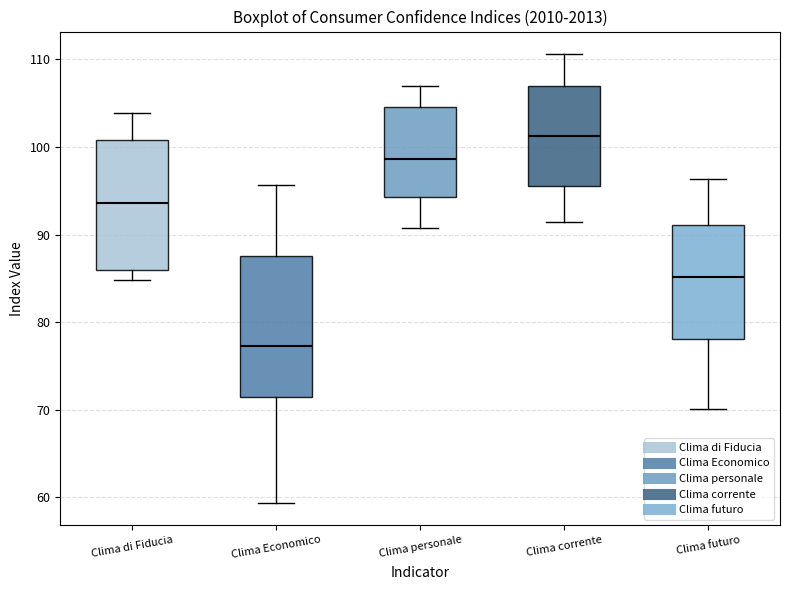

Which box's median line is the lowest?

Clima Economico